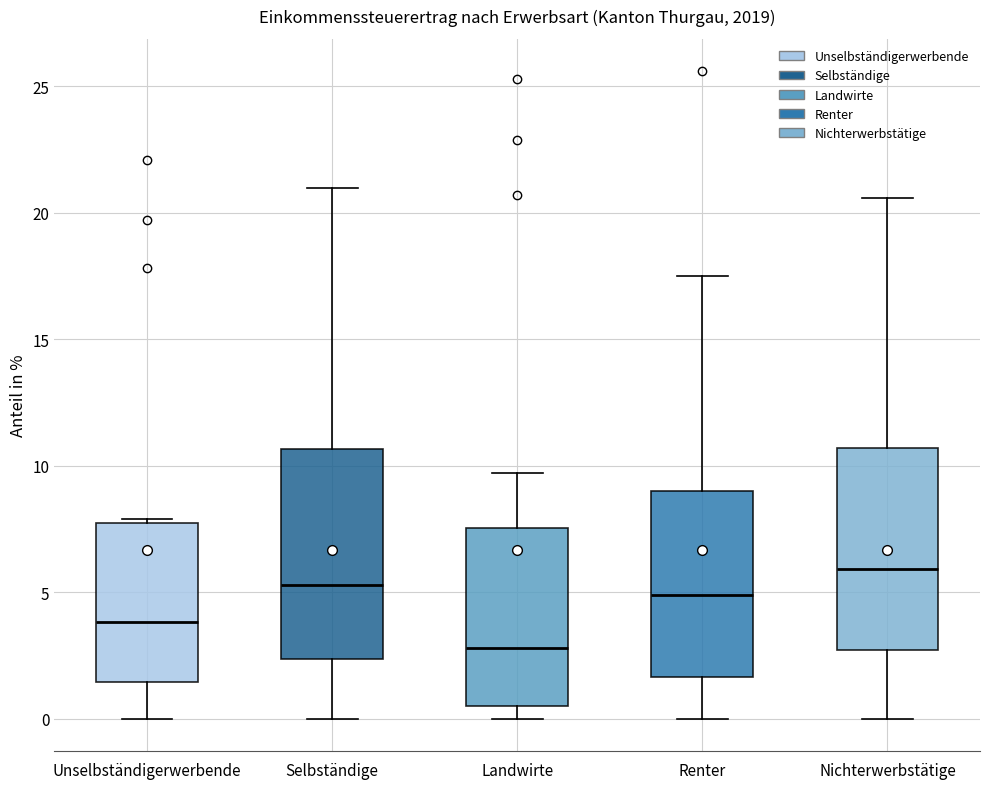

Where does the median line of the box for Unselbständigerwerbende sit on the y-axis? The values are not printed on the chart, so give them approximately, as read against the axis.

4.0